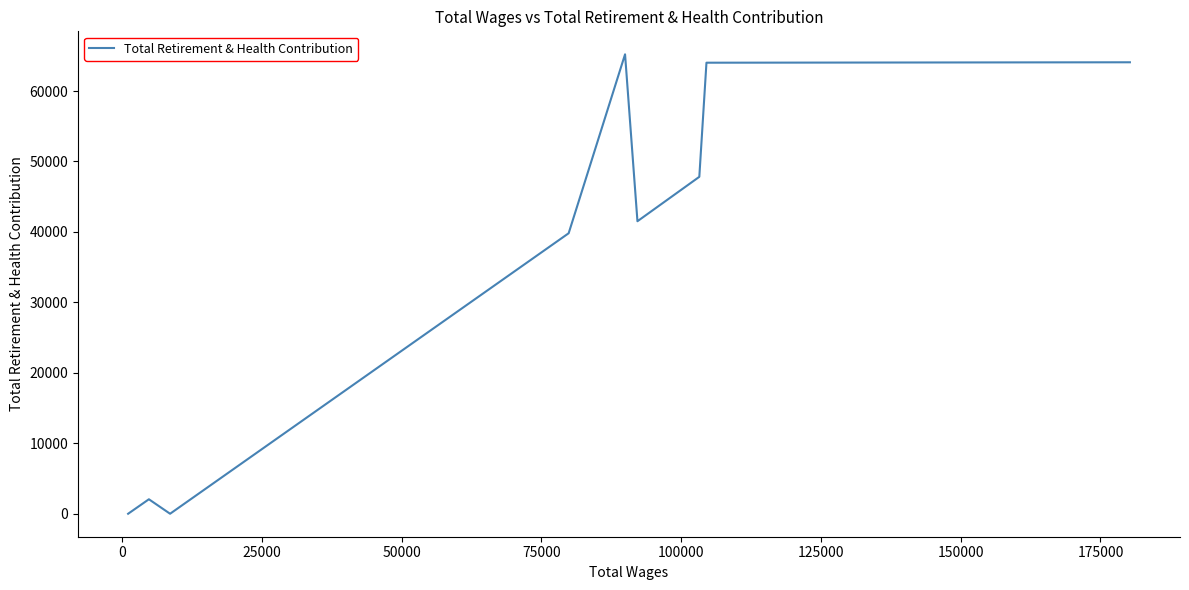

What is the average value?

36059